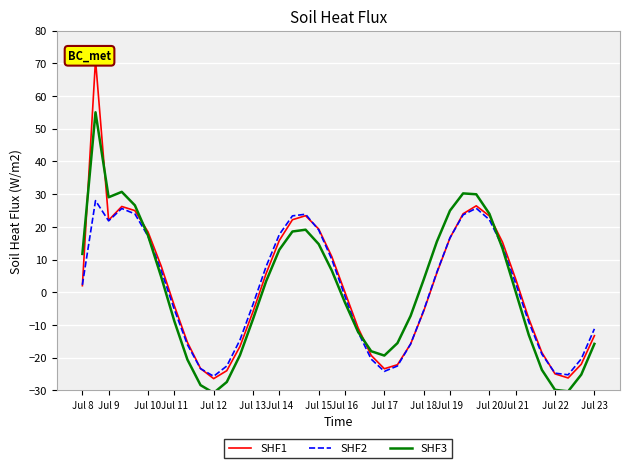

Does the chart display data point markers on the line(s)?

No